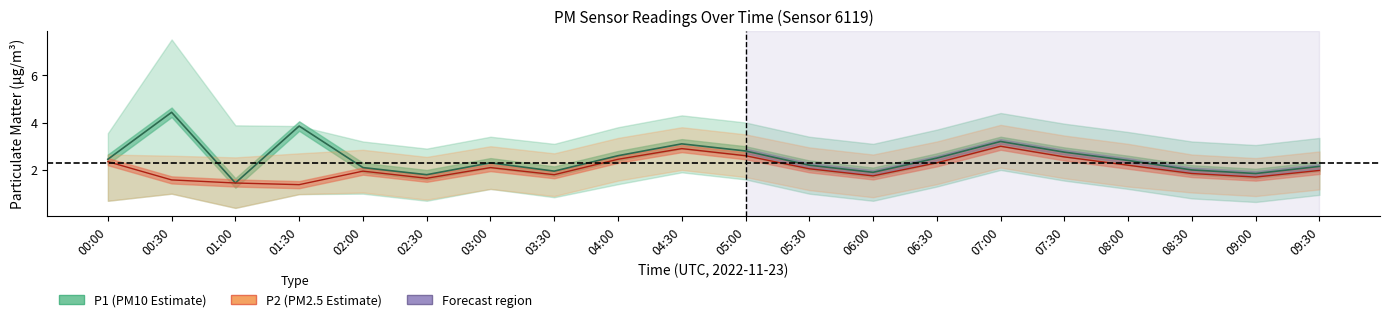

How many values in the P1 series exceed 2?

14